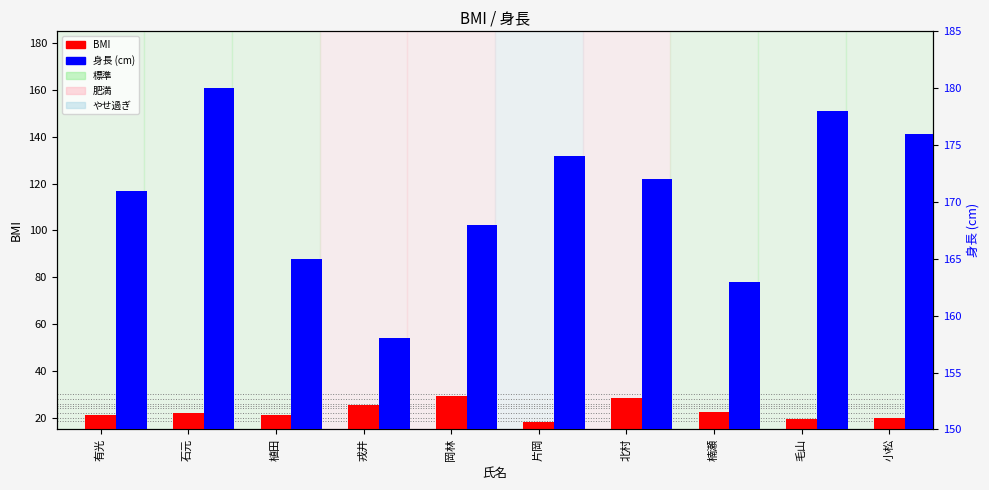

Read the 身長 value at 片岡.

174.0